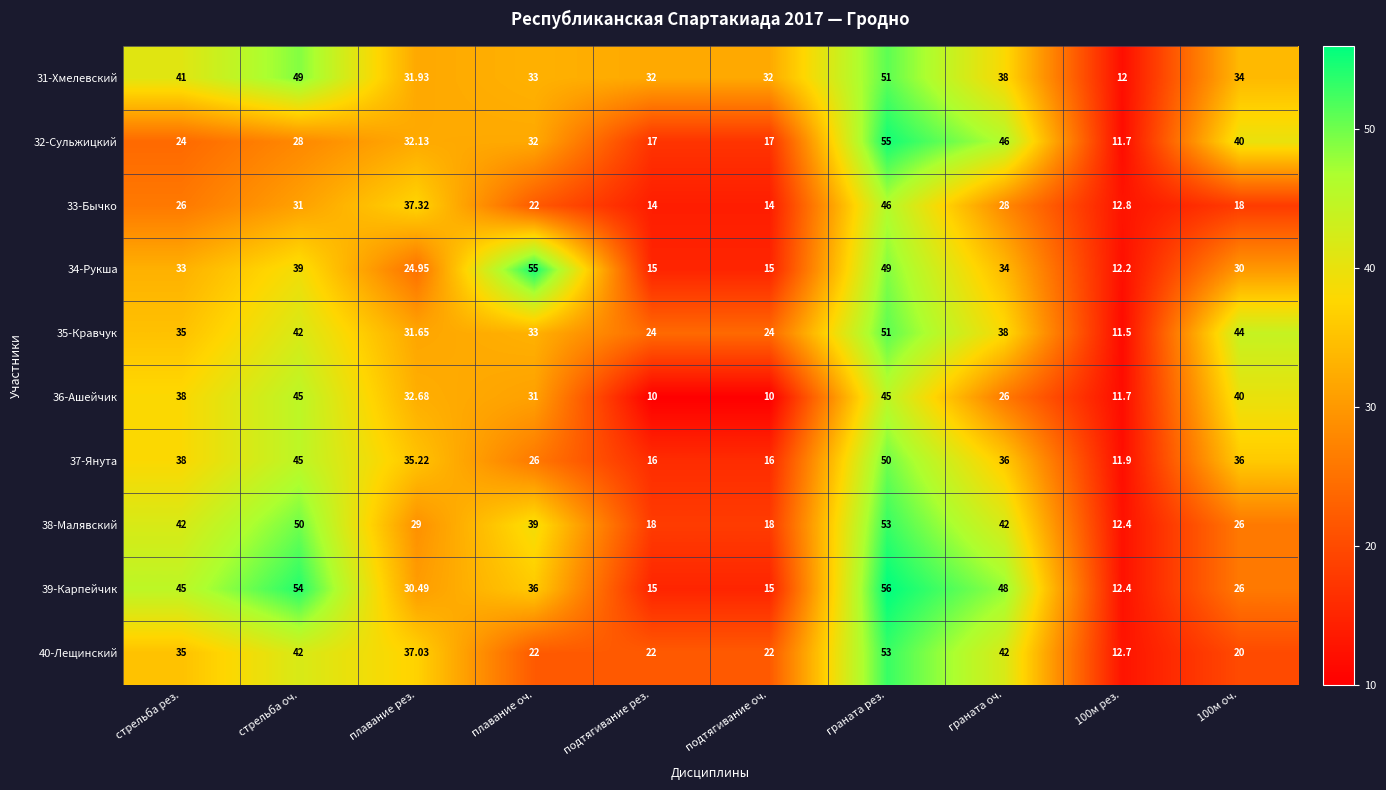

At which category is the sum across all series the highest?

граната рез.